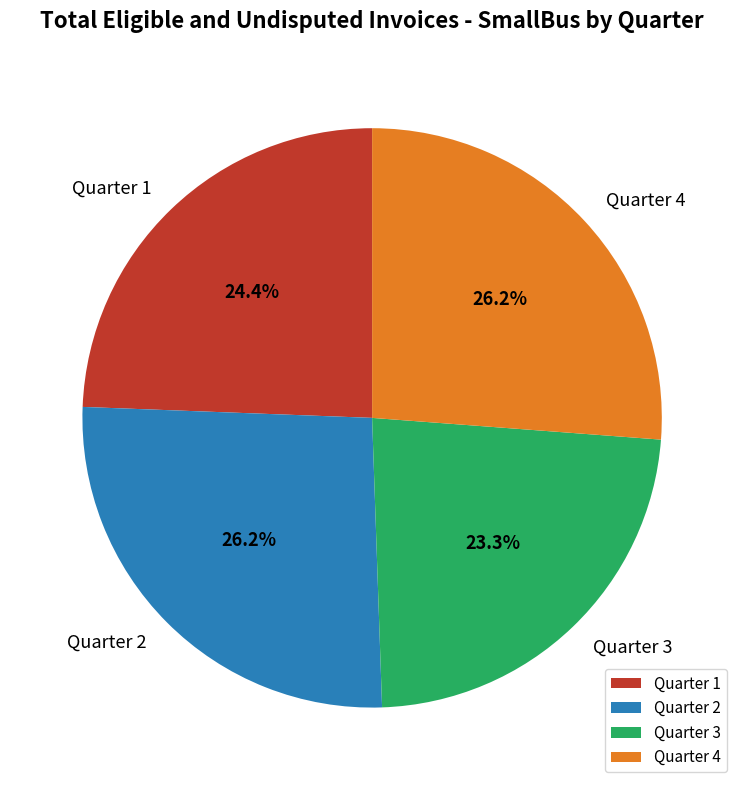

Which slice is the smallest?

Quarter 3